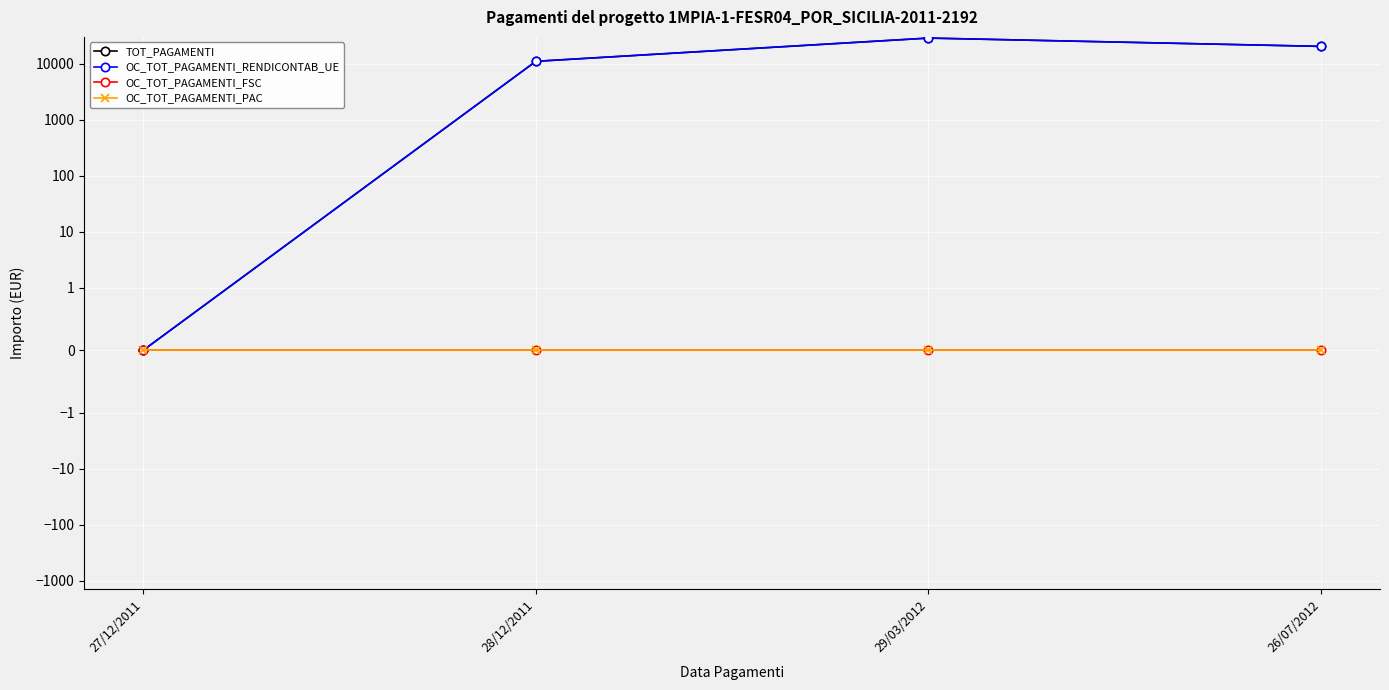

What are all the series names shown in the legend?

TOT_PAGAMENTI, OC_TOT_PAGAMENTI_RENDICONTAB_UE, OC_TOT_PAGAMENTI_FSC, OC_TOT_PAGAMENTI_PAC